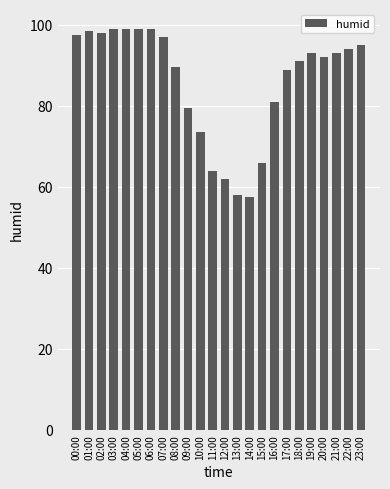

How many bars are there in total?

24